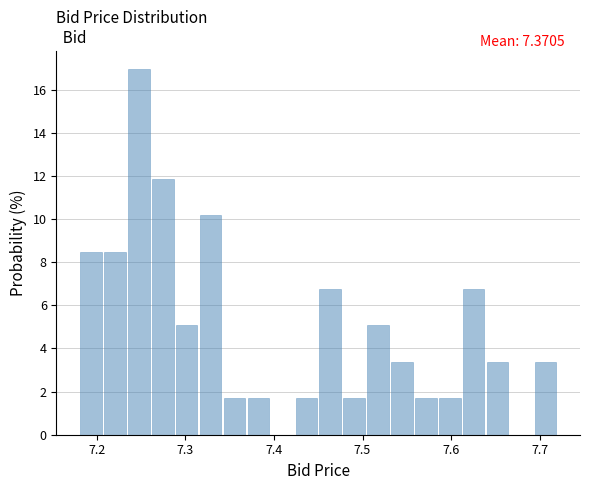

Read against the x-axis, roughly where is the centre of the tallest bar?

7.25